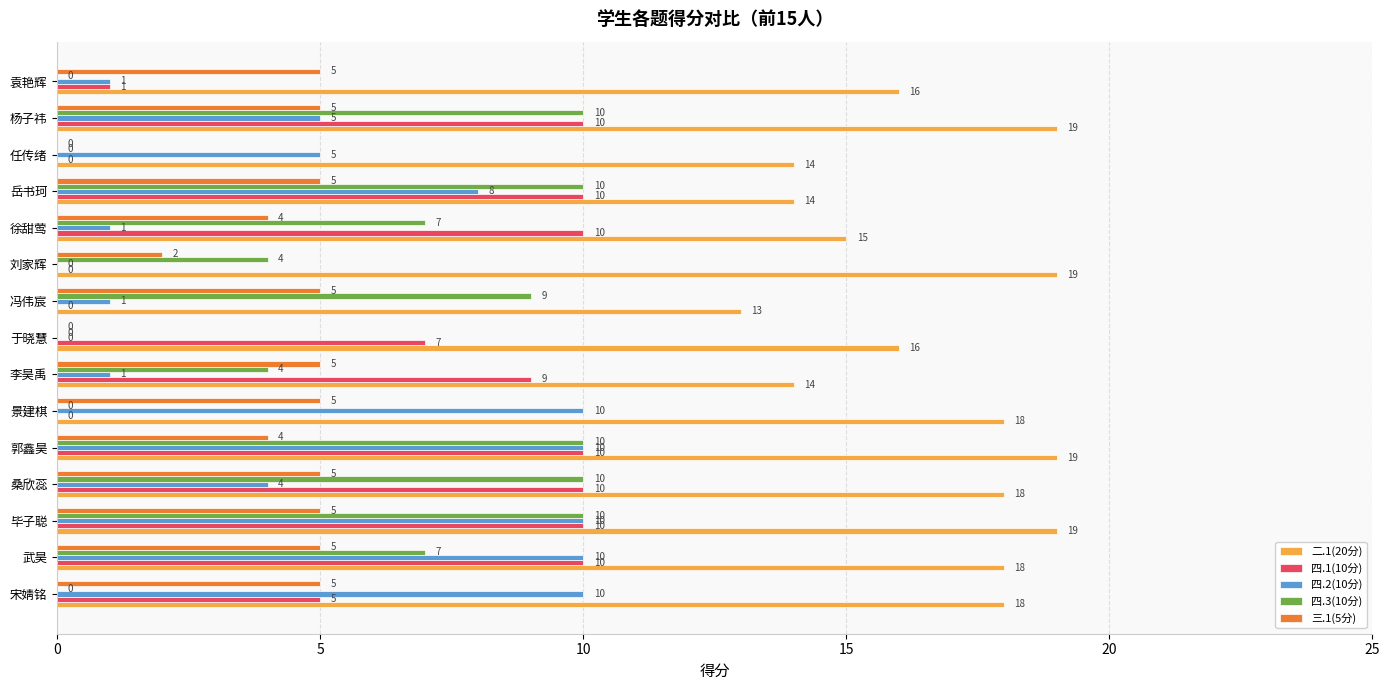

What is the maximum value for 四.3(10分)?

10